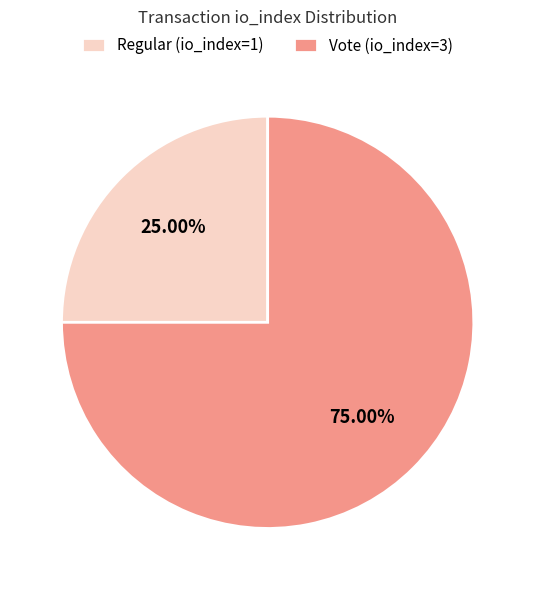

Count the number of slices in the pie.

2